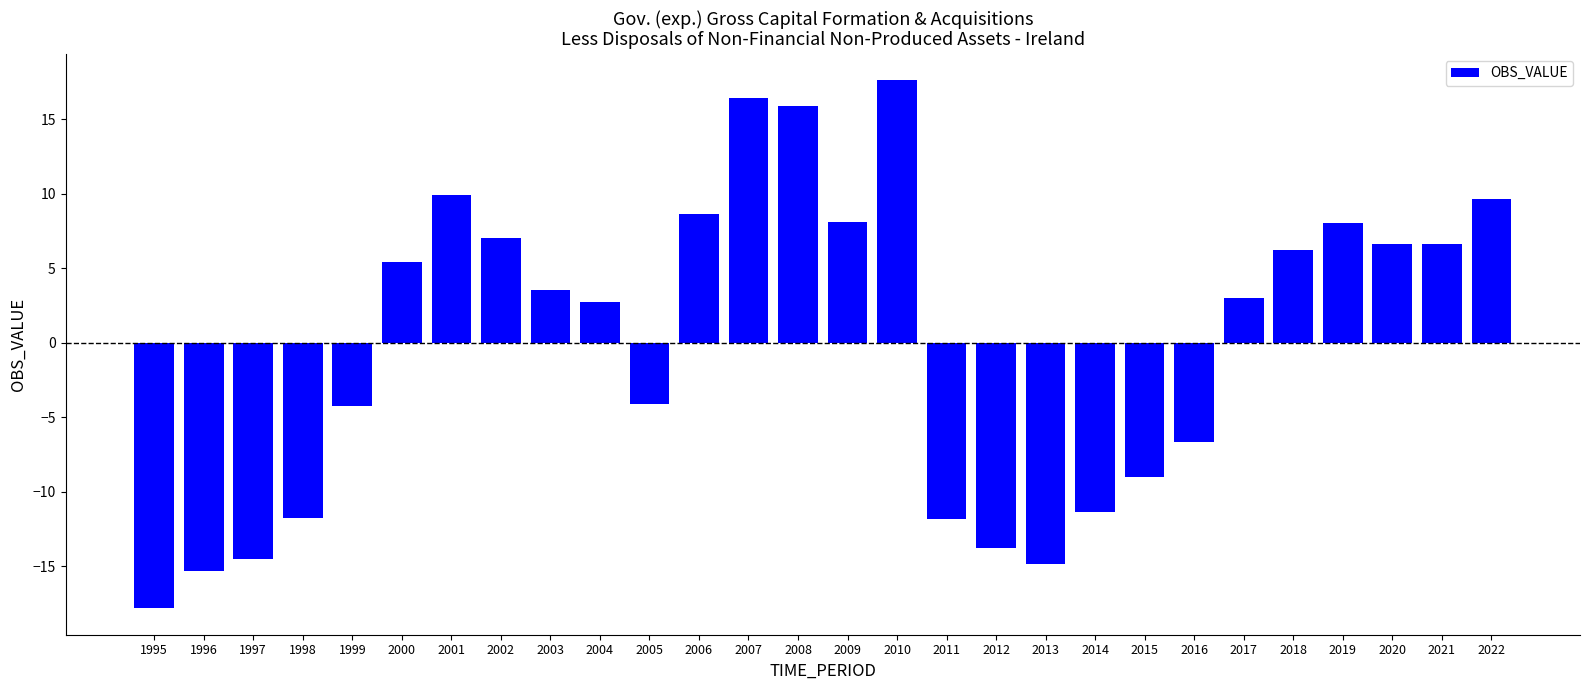

Does the chart contain stacked bars?

No